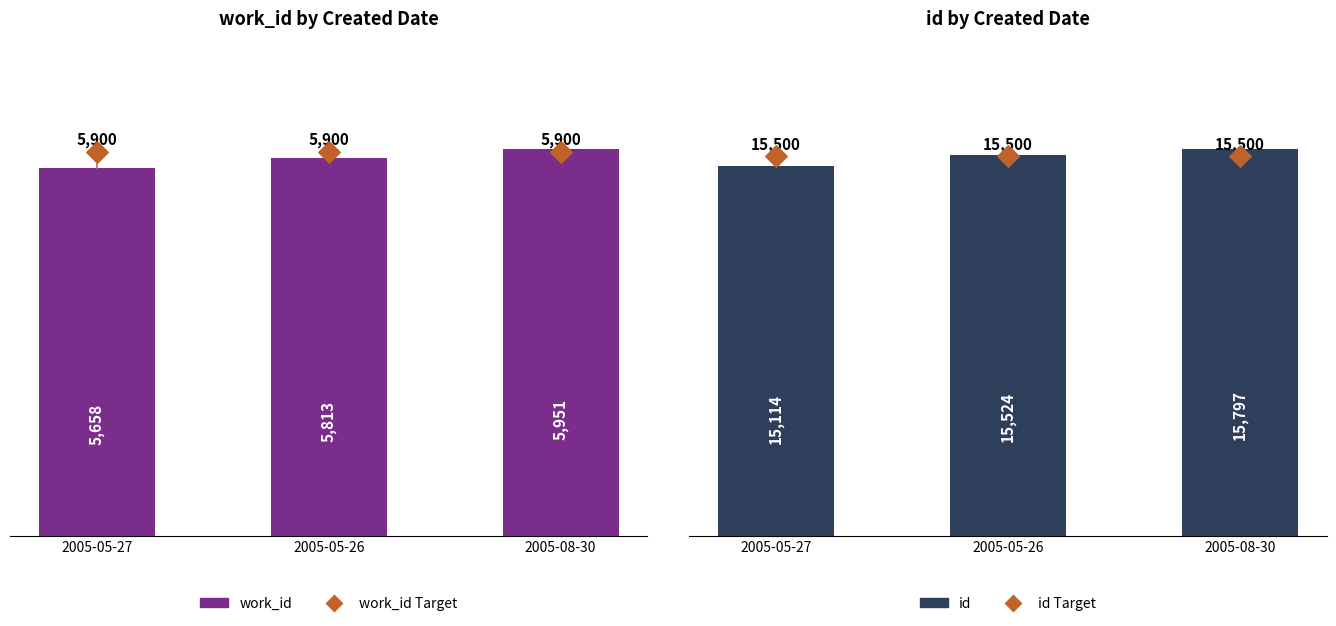

Which series has the largest total across all categories?

id Target